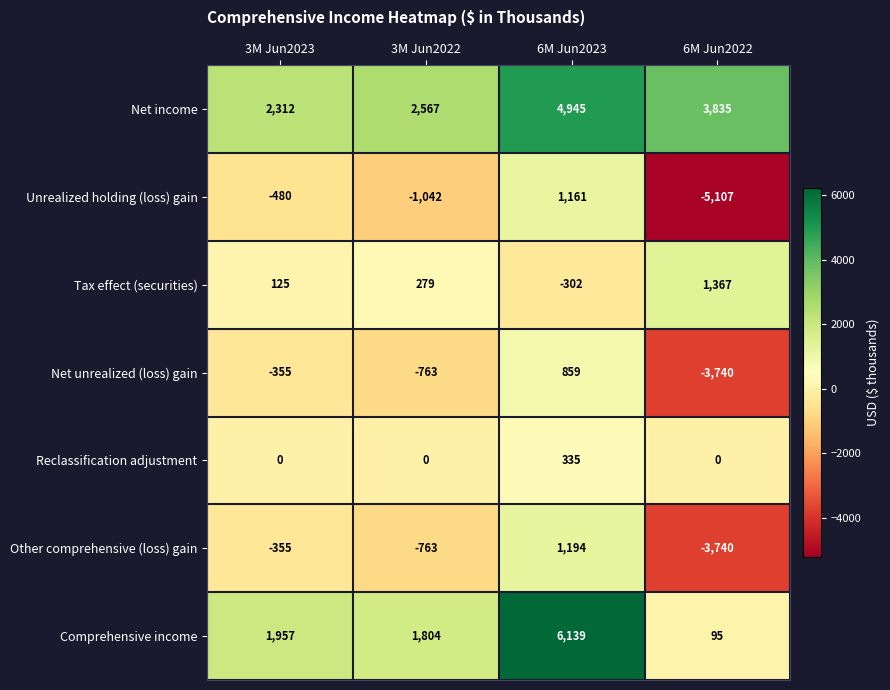

How many values in Reclassification adjustment are above zero?

1